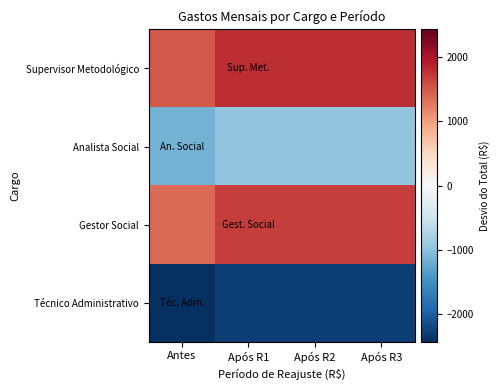

Between Após R3 and Após R2, which is larger?

Após R3